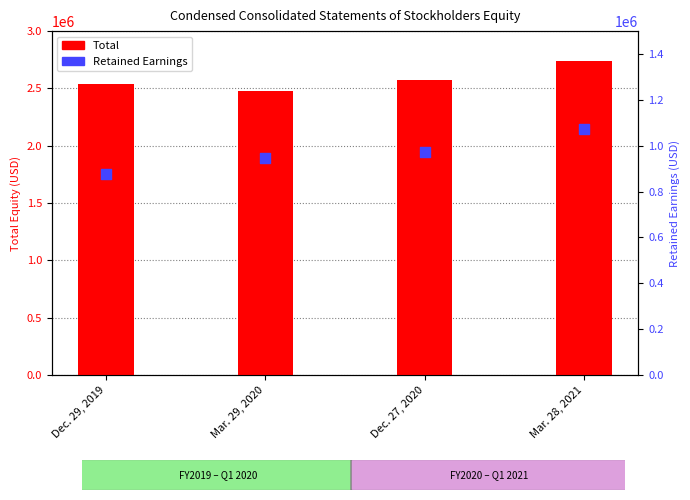

Which series contains the highest Y value?

Total